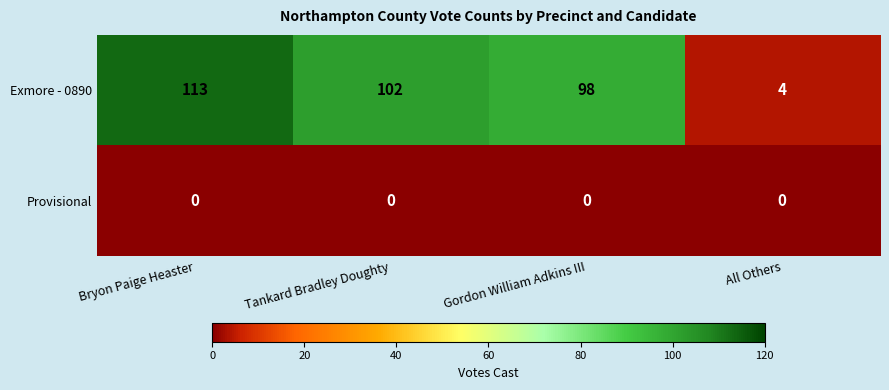

What is the spread (max minus min) of values at Bryon Paige Heaster?

113